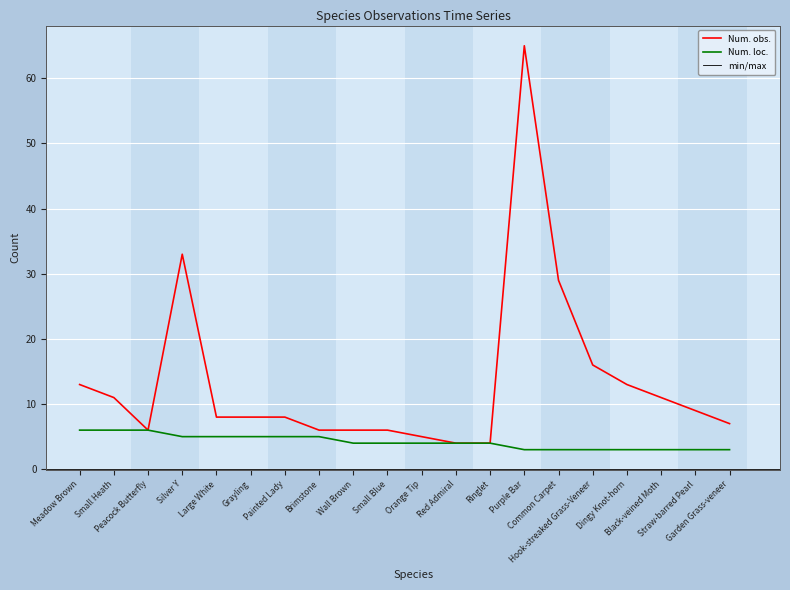

Reading left to right, extract all data points from this chart.

Num. obs.: 13	11	6	33	8	8	8	6	6	6	5	4	4	65	29	16	13	11	9	7
Num. loc.: 6	6	6	5	5	5	5	5	4	4	4	4	4	3	3	3	3	3	3	3